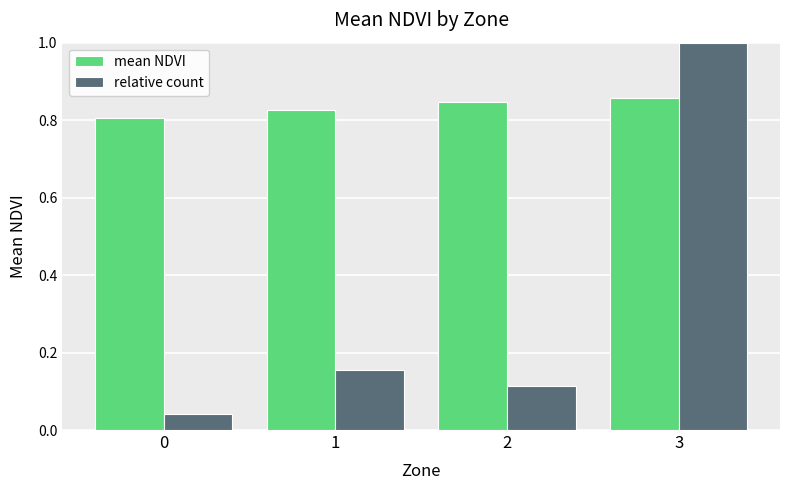

At which category is the sum across all series the highest?

3